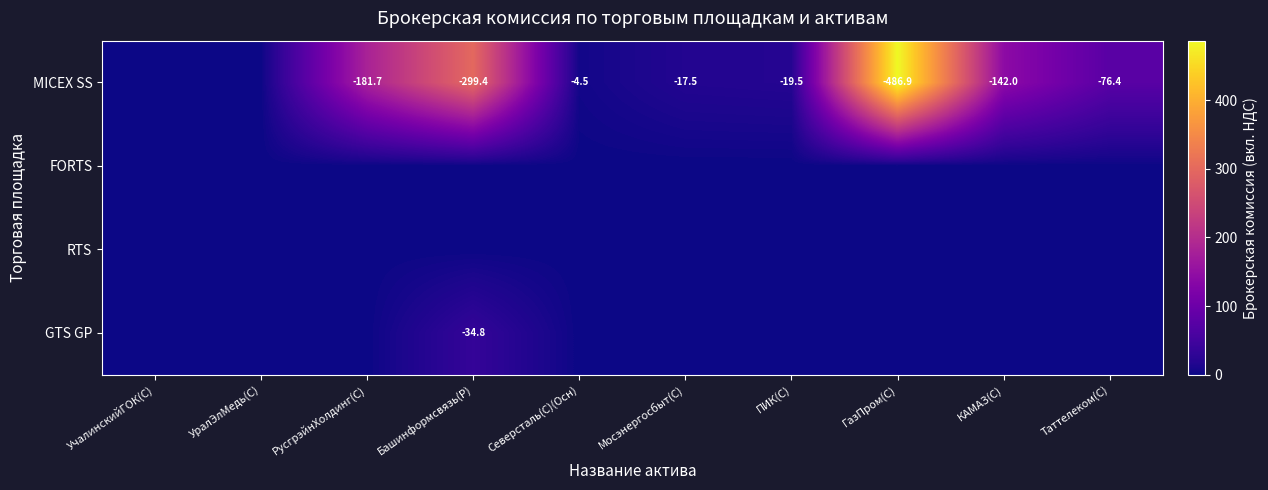

The value of MICEX SS at КАМАЗ(C) is -223.6. True or false?

False